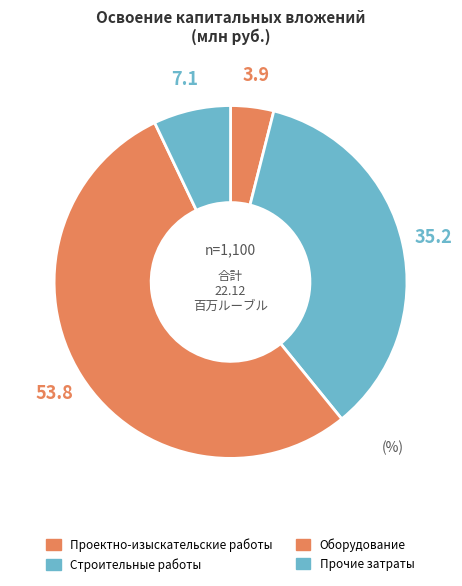

What portion of the pie excludes Строительные работы?

64.8%